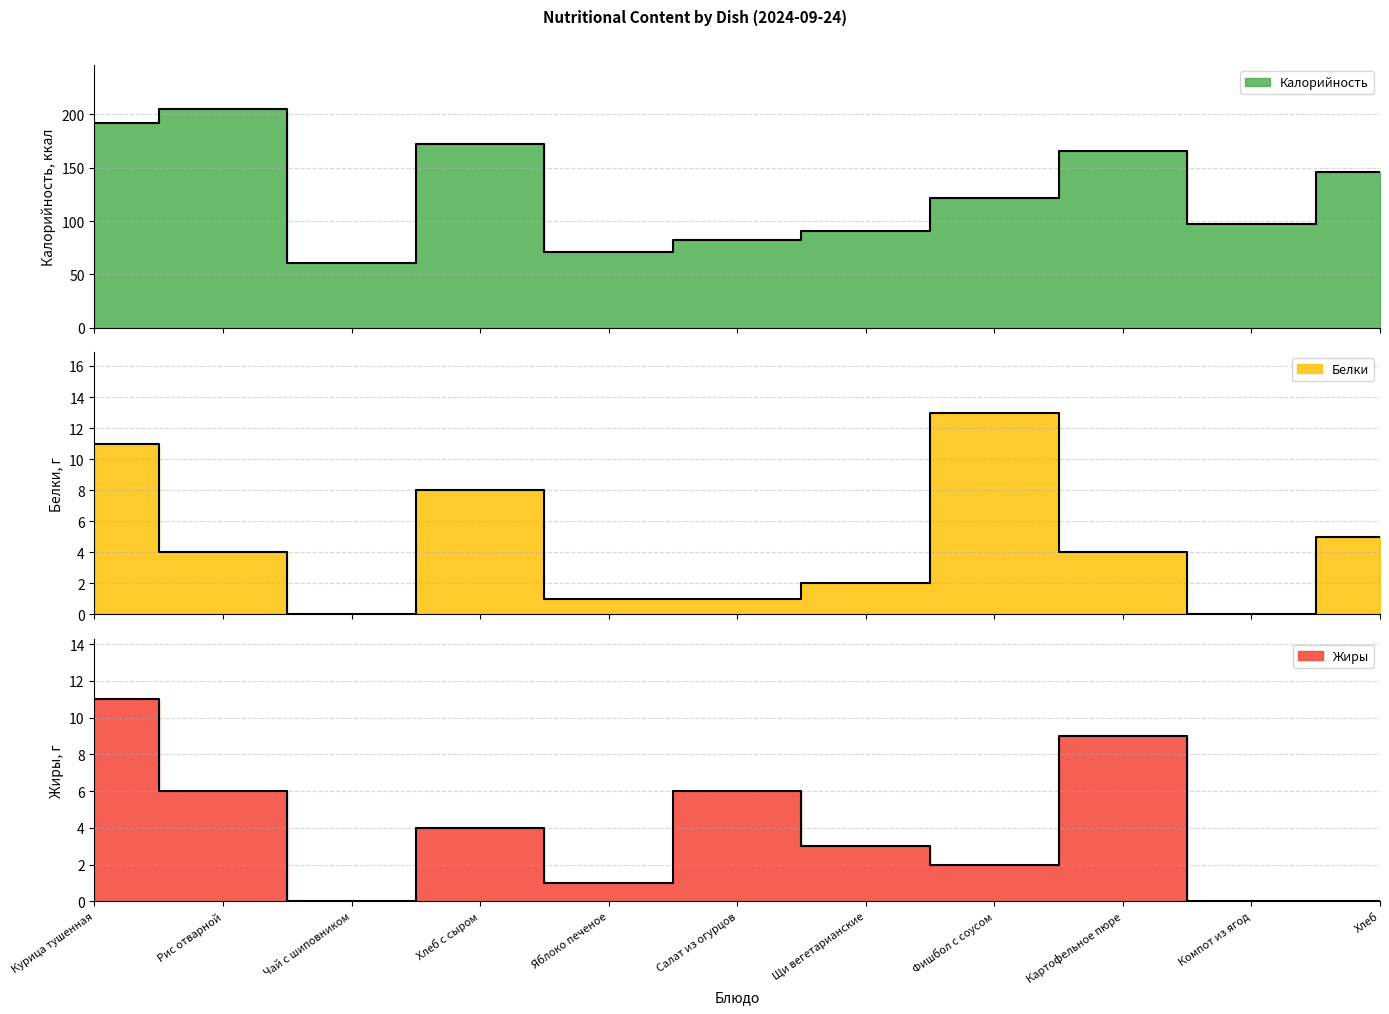

Reading left to right, what are all the values shown in this chart?

Калорийность: Курица тушенная=192	Рис отварной=205	Чай с шиповником=61	Хлеб с сыром=172	Яблоко печеное=71	Салат из огурцов=82	Щи вегетарианские=91	Фишбол с соусом=122	Картофельное пюре=166	Компот из ягод=97	Хлеб=146
Белки: Курица тушенная=11	Рис отварной=4	Чай с шиповником=0	Хлеб с сыром=8	Яблоко печеное=1	Салат из огурцов=1	Щи вегетарианские=2	Фишбол с соусом=13	Картофельное пюре=4	Компот из ягод=0	Хлеб=5
Жиры: Курица тушенная=11	Рис отварной=6	Чай с шиповником=0	Хлеб с сыром=4	Яблоко печеное=1	Салат из огурцов=6	Щи вегетарианские=3	Фишбол с соусом=2	Картофельное пюре=9	Компот из ягод=0	Хлеб=0